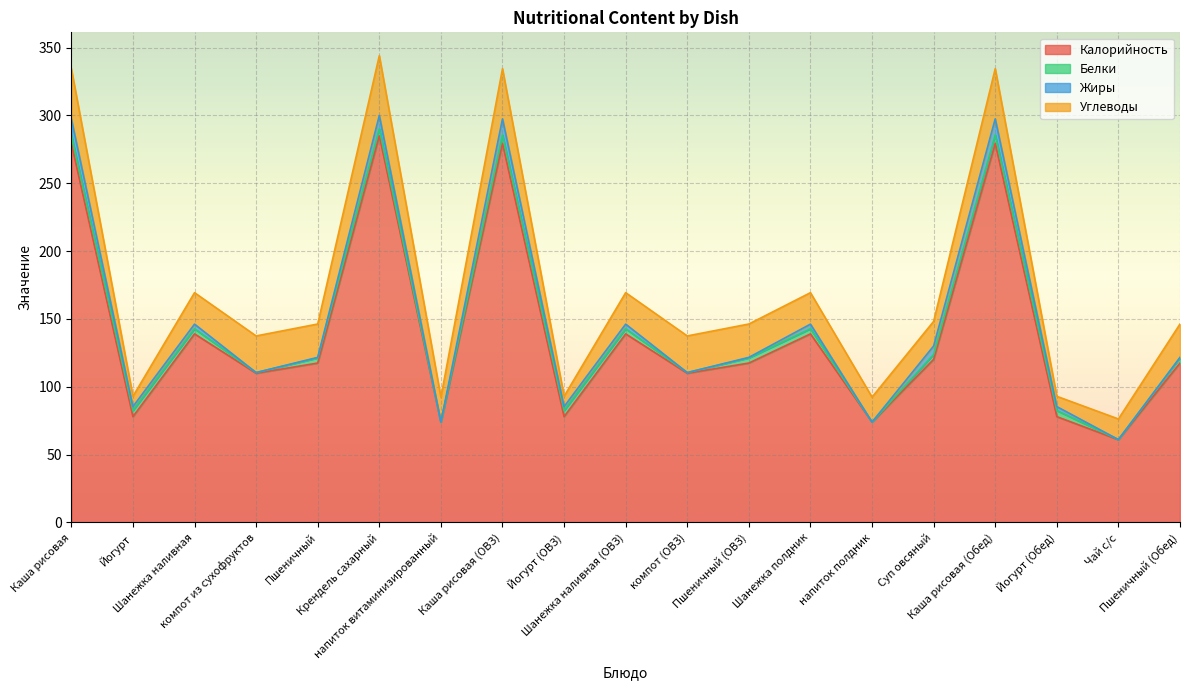

The value of Калорийность at Каша рисовая (Обед) is 279.4. True or false?

True